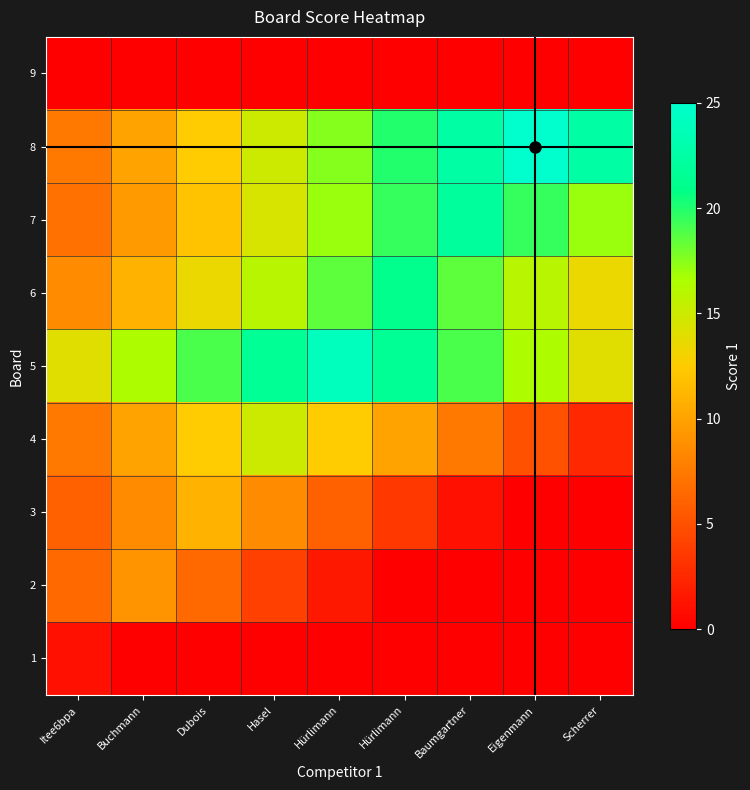

At how many categories does at least one series exceed 4?

9